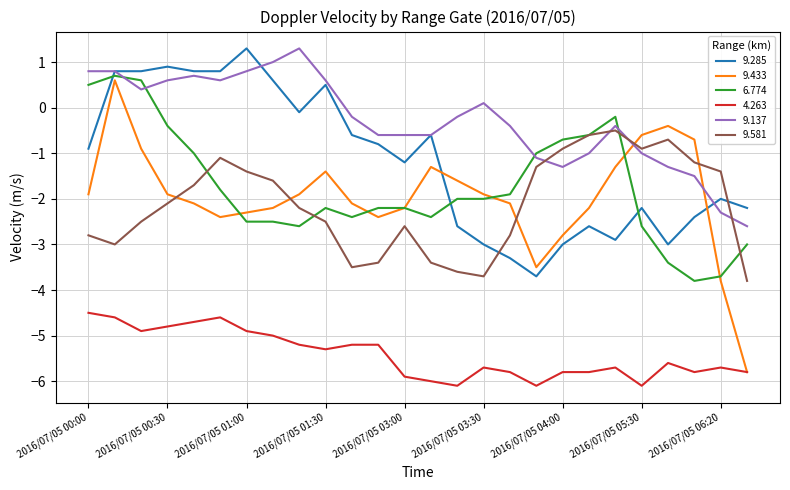

What is the maximum value shown in the chart?

1.3